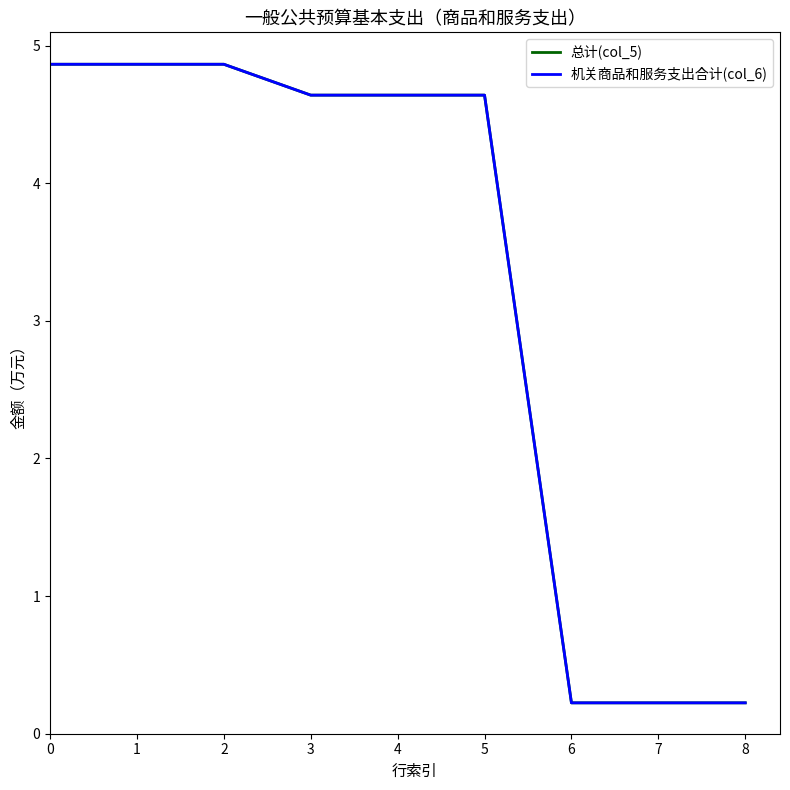

True or false: 总计(col_5) has more than 0 interior local peaks.

False